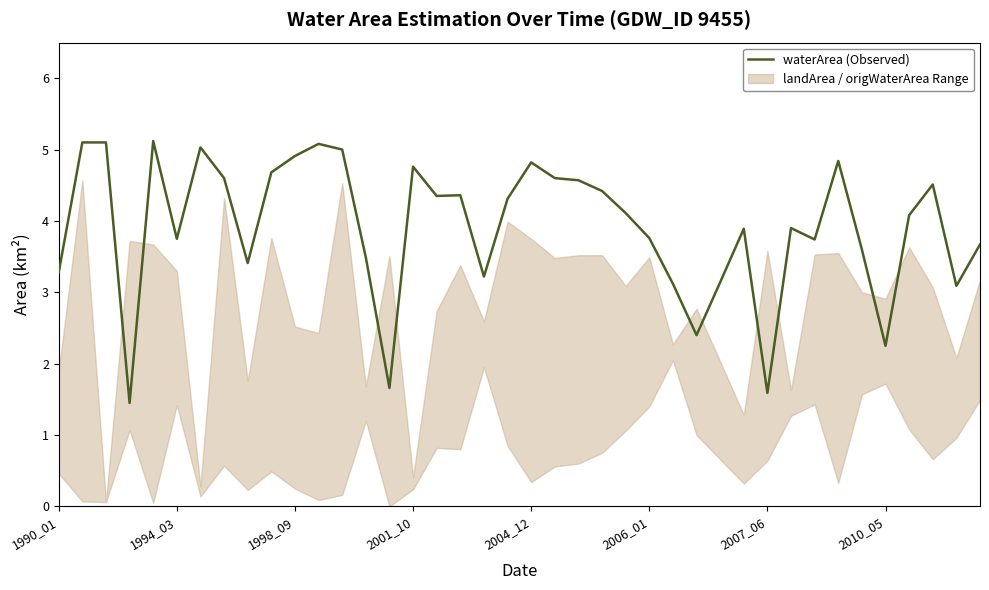

How many lines are shown in the chart?

1